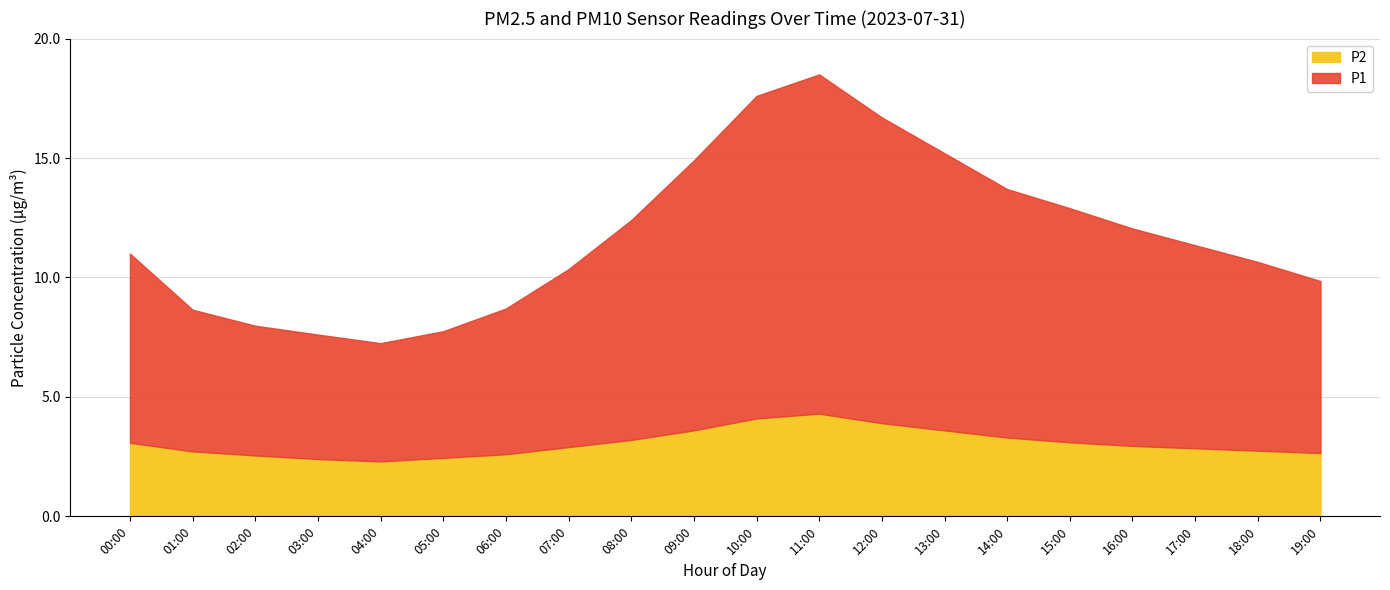

The P1 series shows 4.5 at 09:00. True or false?

False